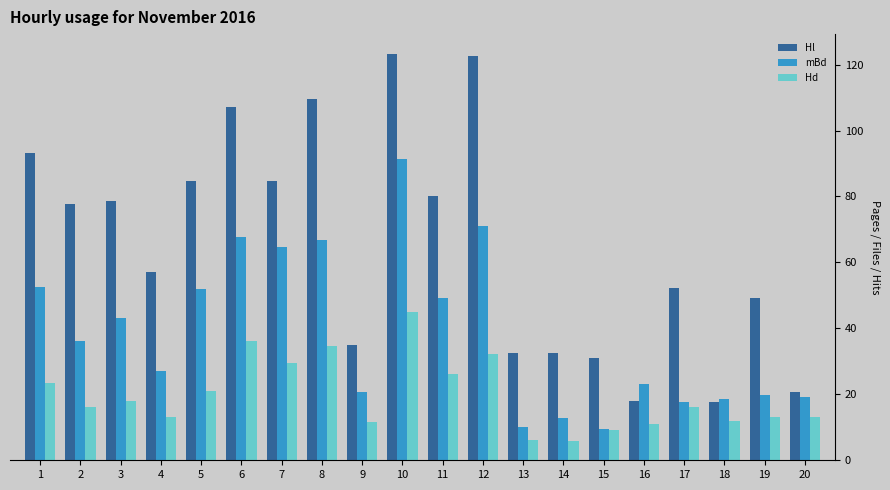

The value of Hl at 14 is 13.5. True or false?

False